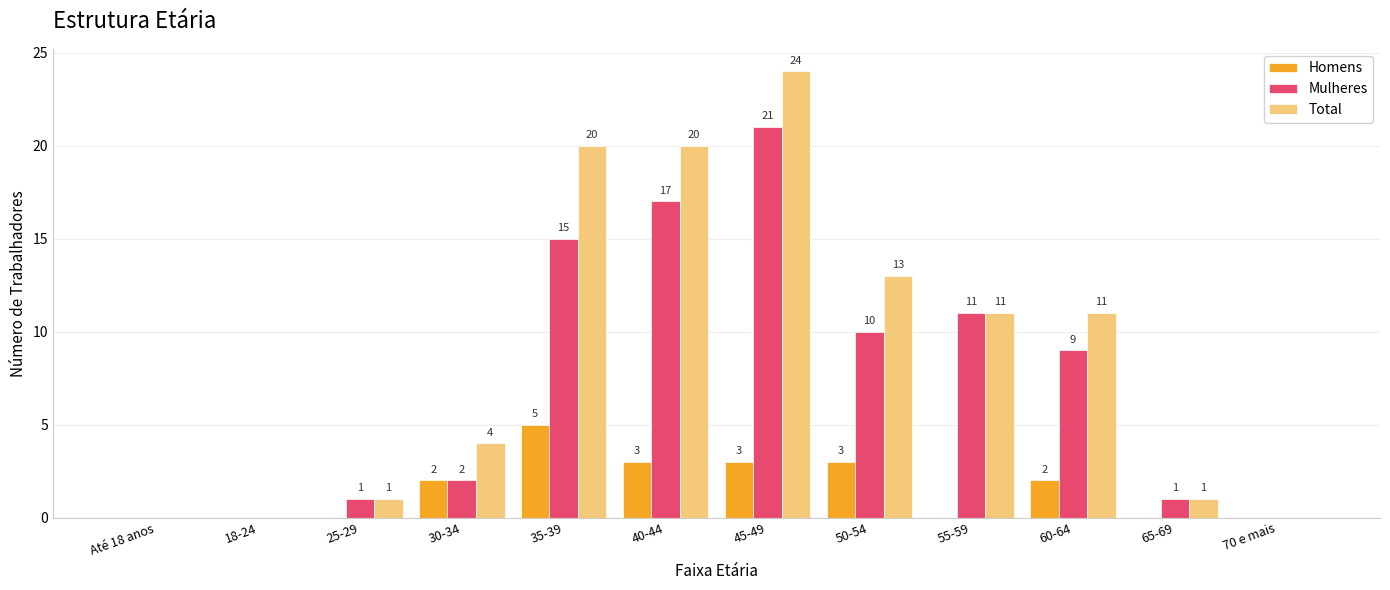

At which label is Mulheres closest to 10?

50-54